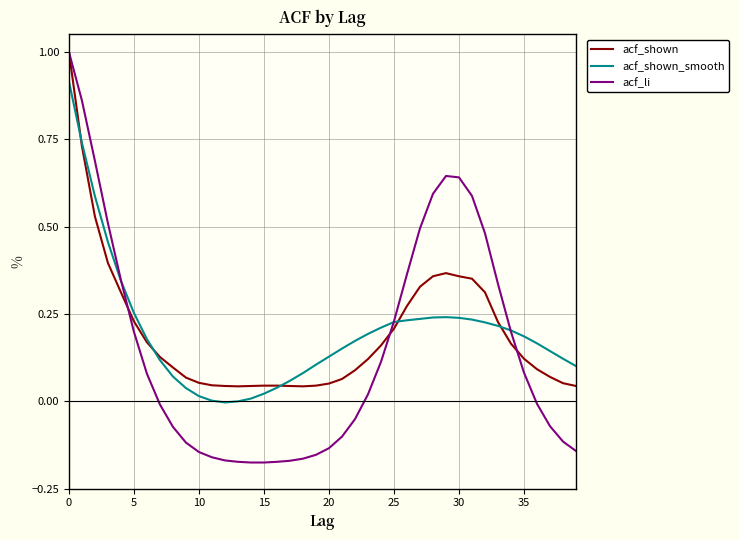

What is the greatest value displayed?

1.0